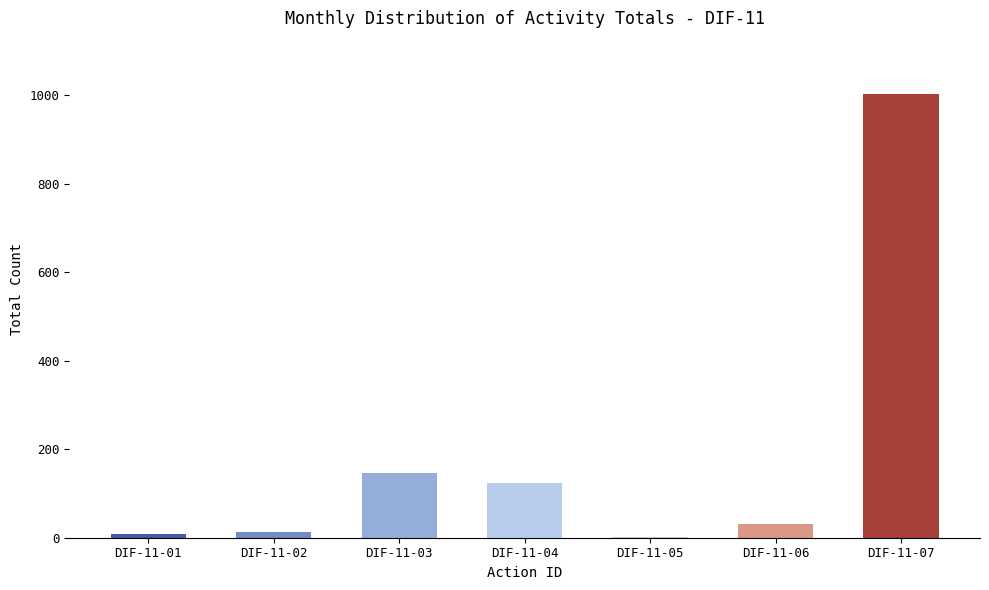

At which label is the value closest to 502?

DIF-11-03